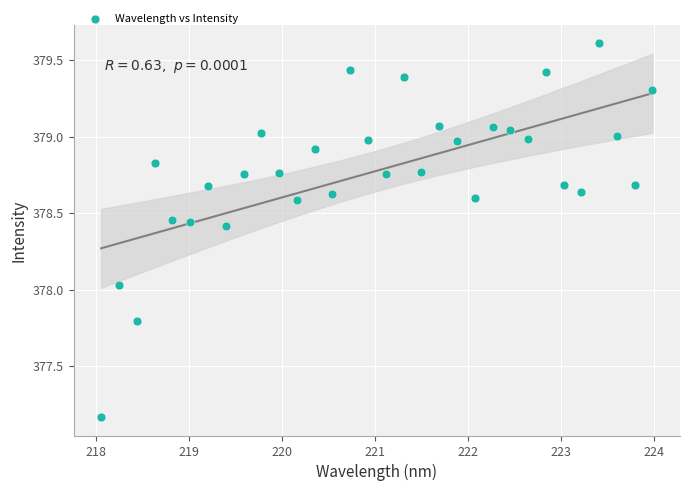

What is the range of Y values (max minus min)?

2.4